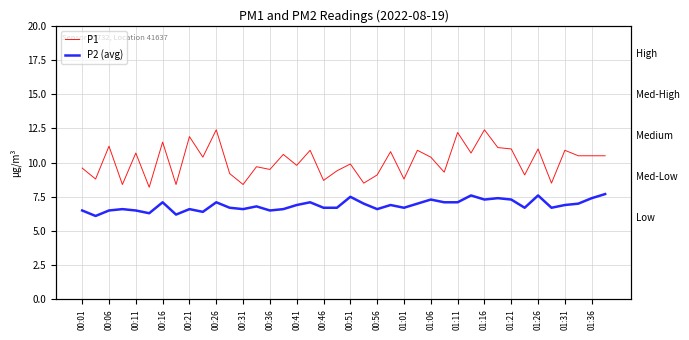

What is the difference between the maximum and minimum values in the P1 series?

4.2